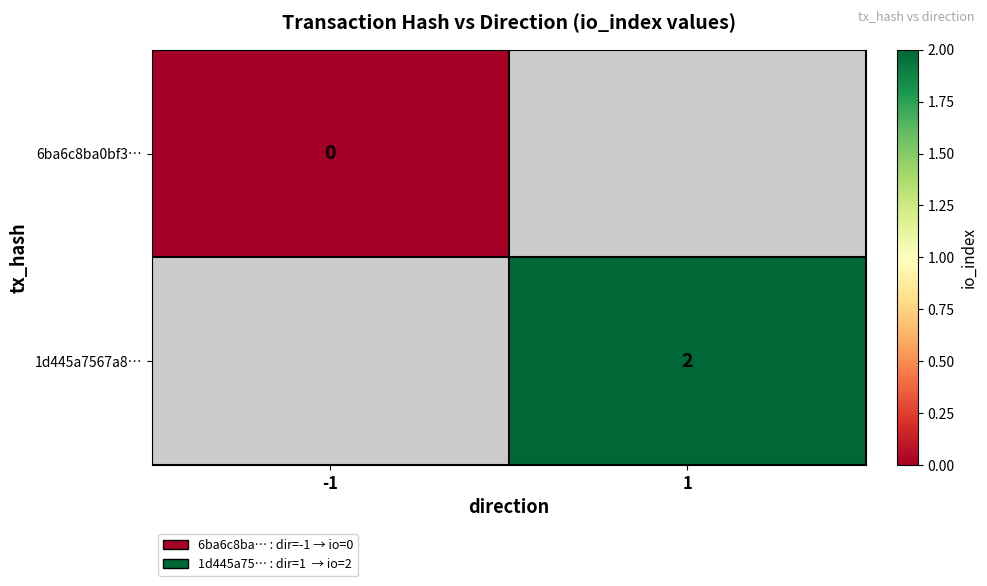

Where is 6ba6c8ba0bf3… nearest to the value 0?

-1